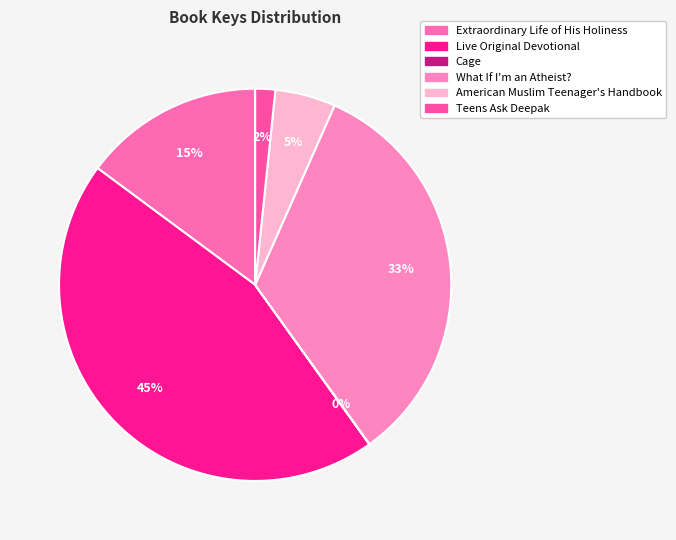

Is it true that Extraordinary Life of His Holiness is 23% of the pie?

False